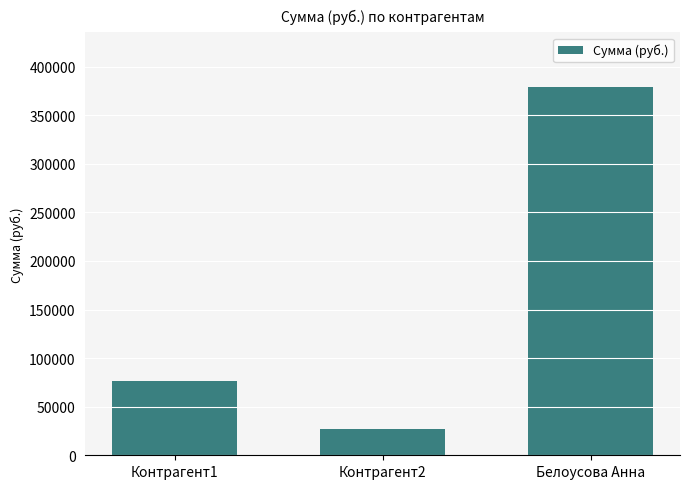

What is the label of the 1st bar from the left?

Контрагент1